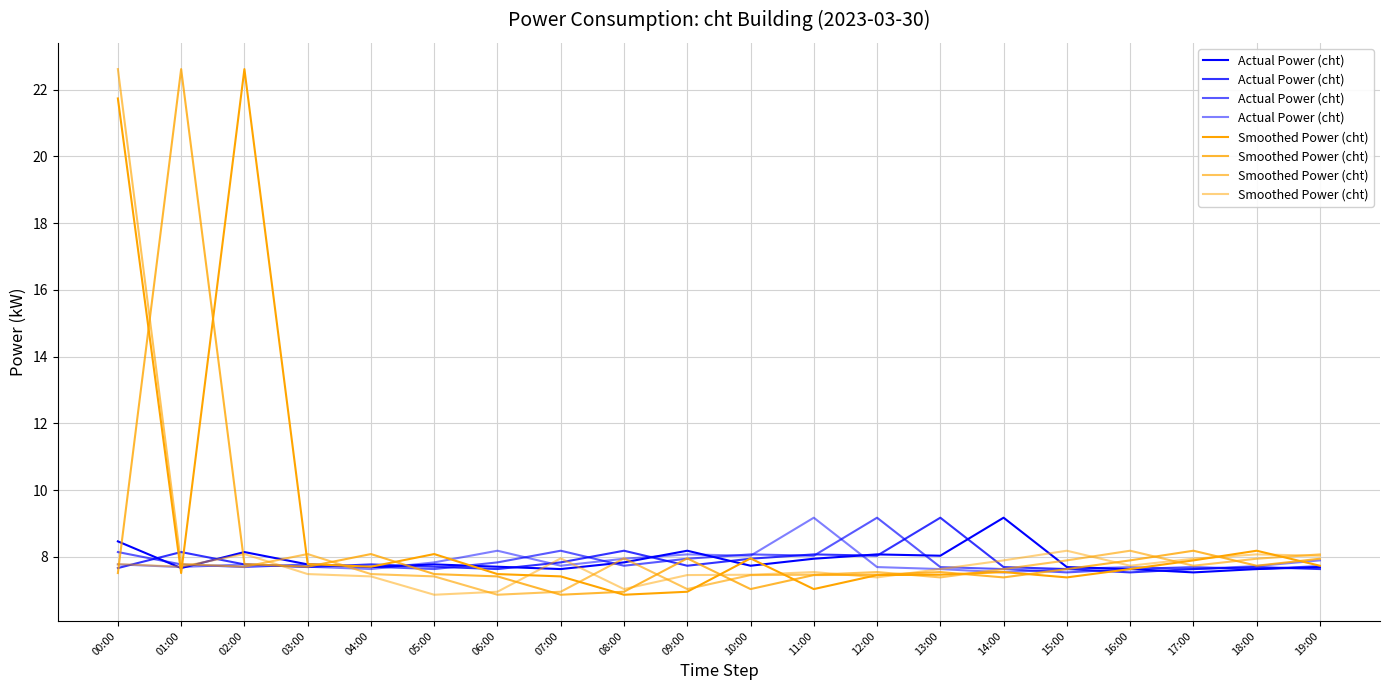

What is the sum of the Actual Power (cht) values at 07:00 and 08:00?

15.7